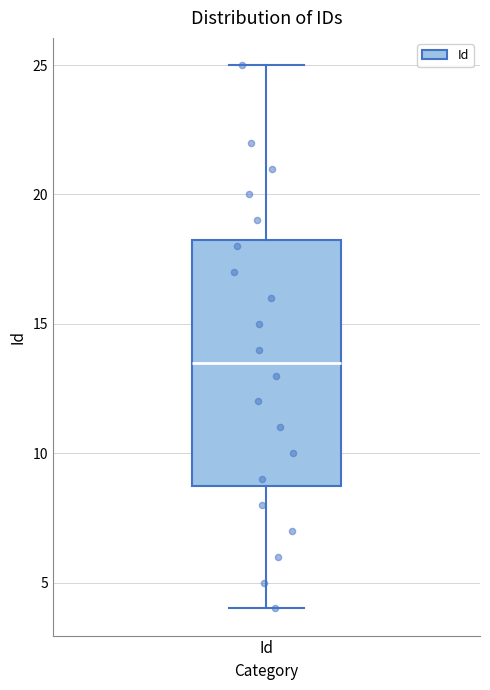

Where is the lower edge of the box for Id on the y-axis? The values are not printed on the chart, so give them approximately, as read against the axis.

9.0